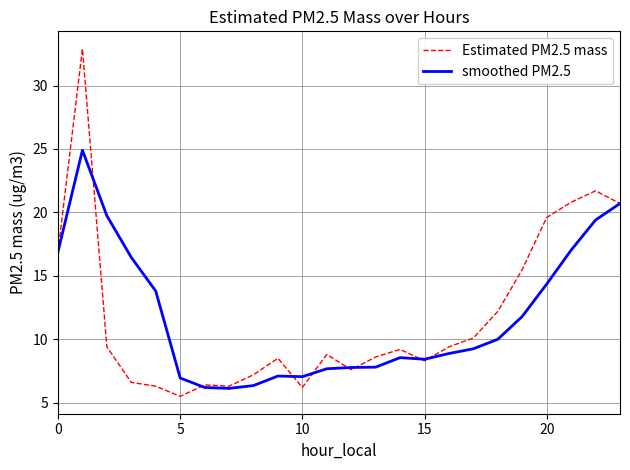

What is the difference between the second highest and second lowest values in the smoothed PM2.5 series?

14.5